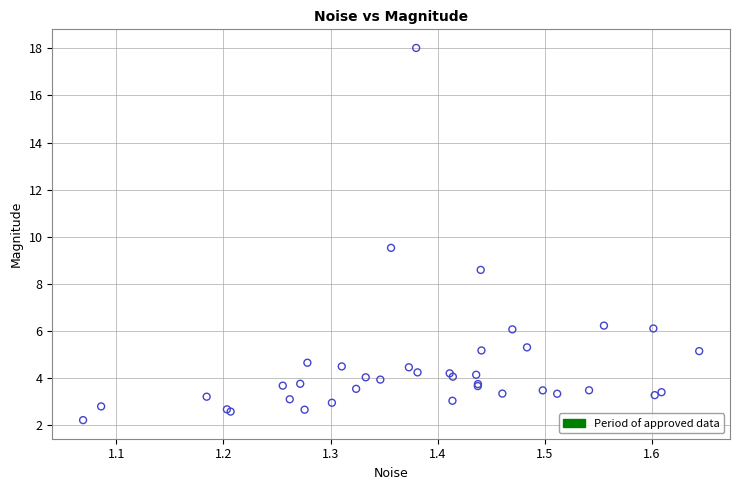

What Y value in the scatter plot is closest to 10?

9.5